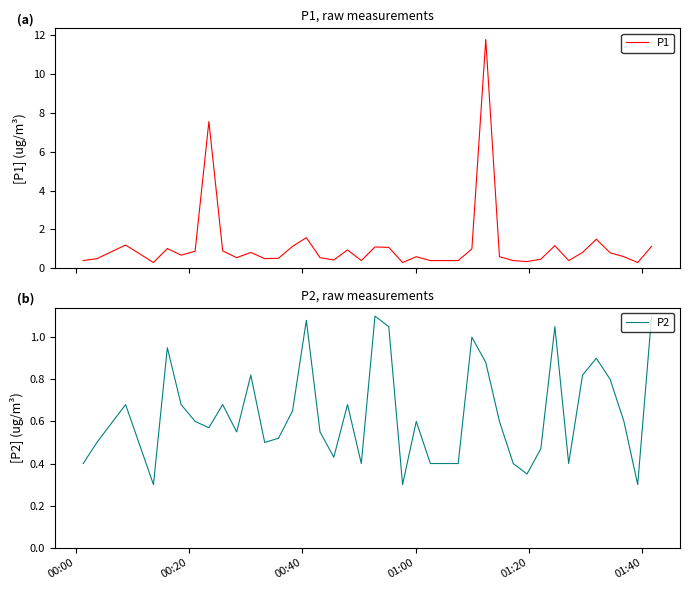

True or false: P1 and P2 intersect in this chart.

False